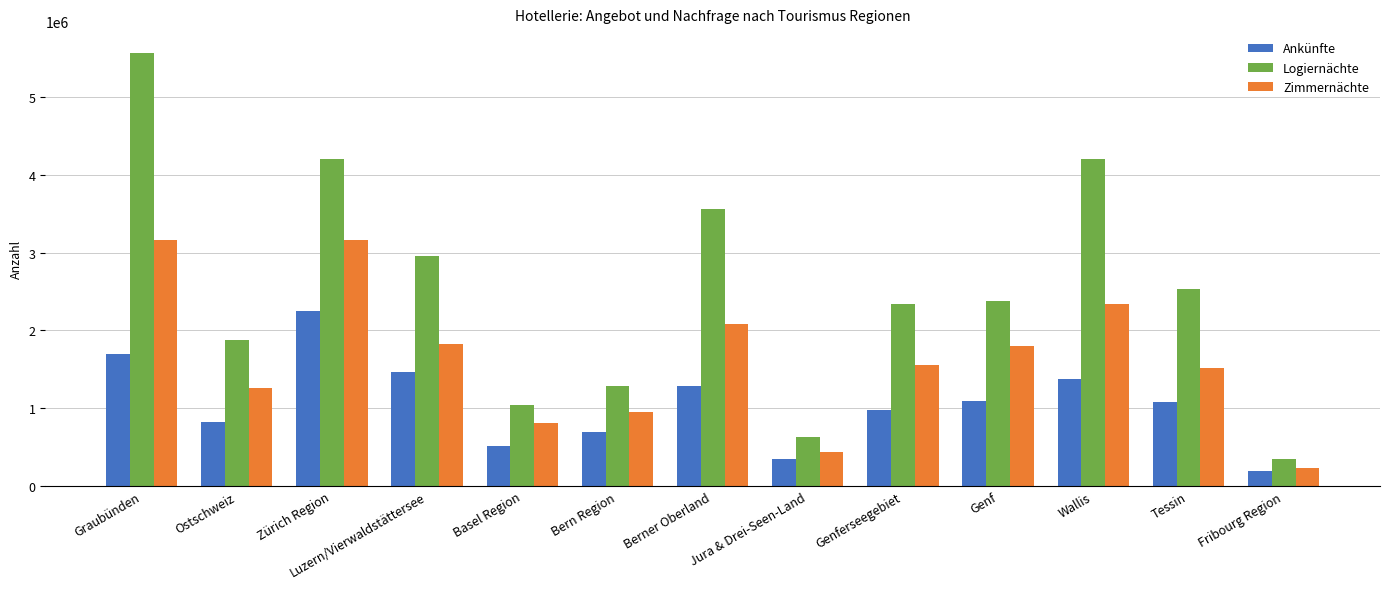

Rank the series by their maximum value, from lowest to highest.

Ankünfte, Zimmernächte, Logiernächte